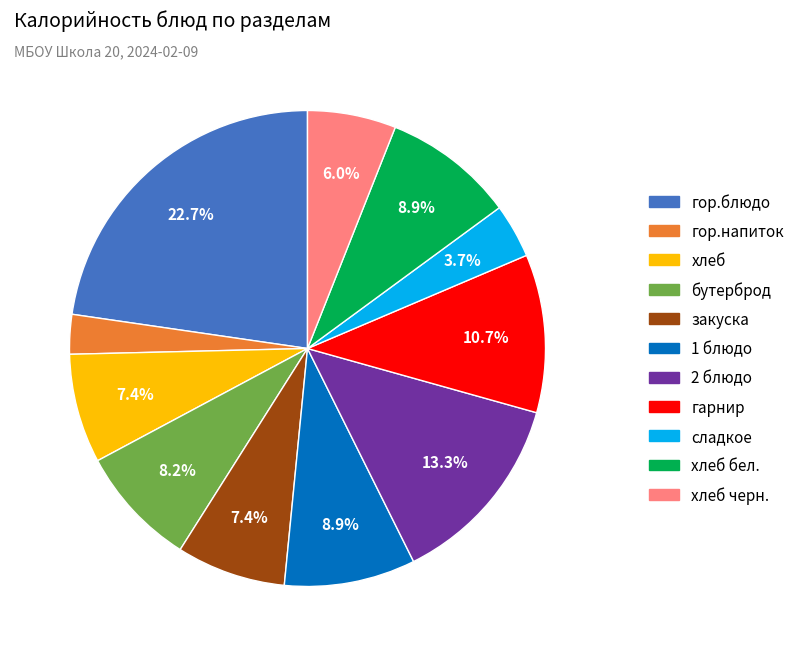

Does any single category account for the majority?

No